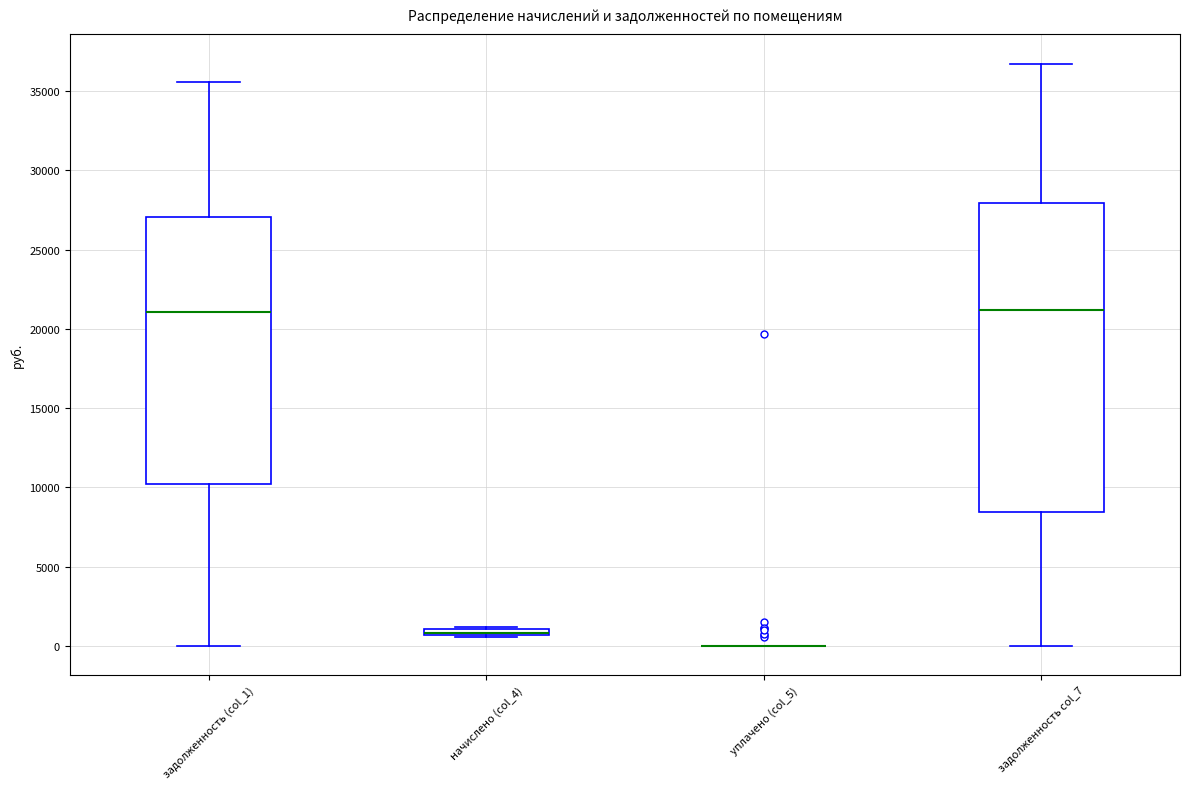

Which box is the tallest, from its lower edge to its upper edge?

задолженность col_7